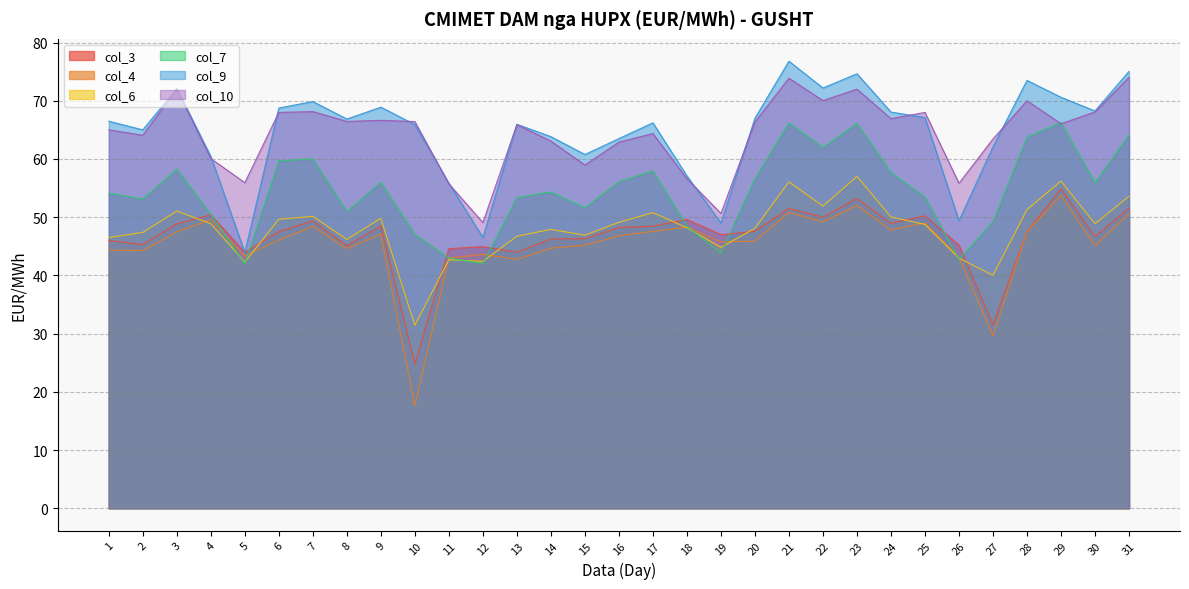

At which label is col_3 closest to 39?

5